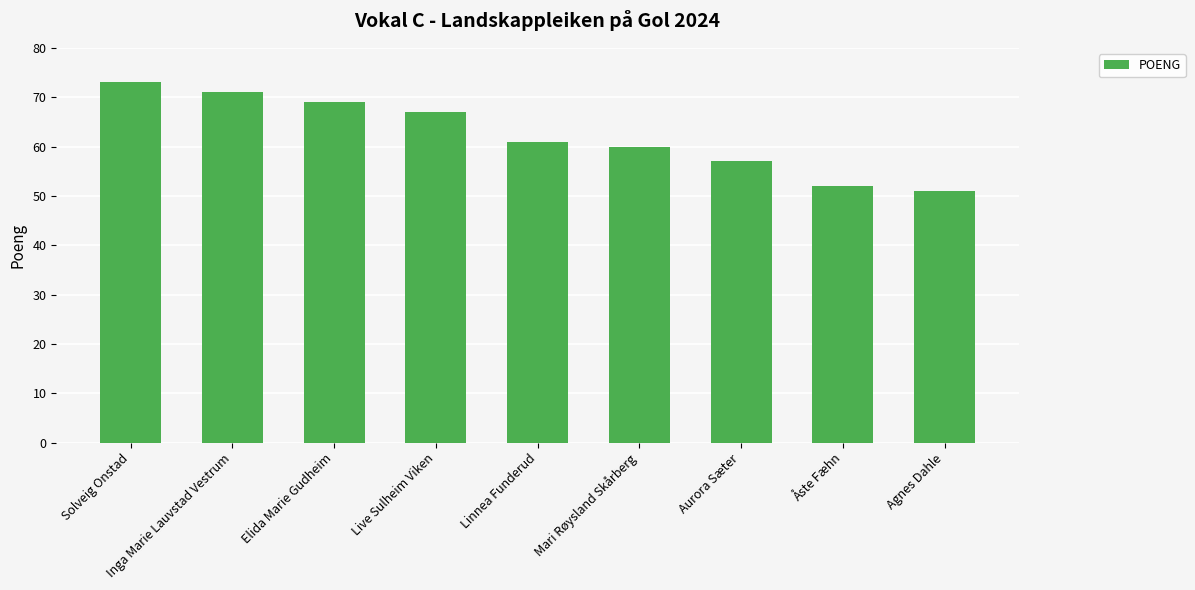

What is the smallest value displayed?

51